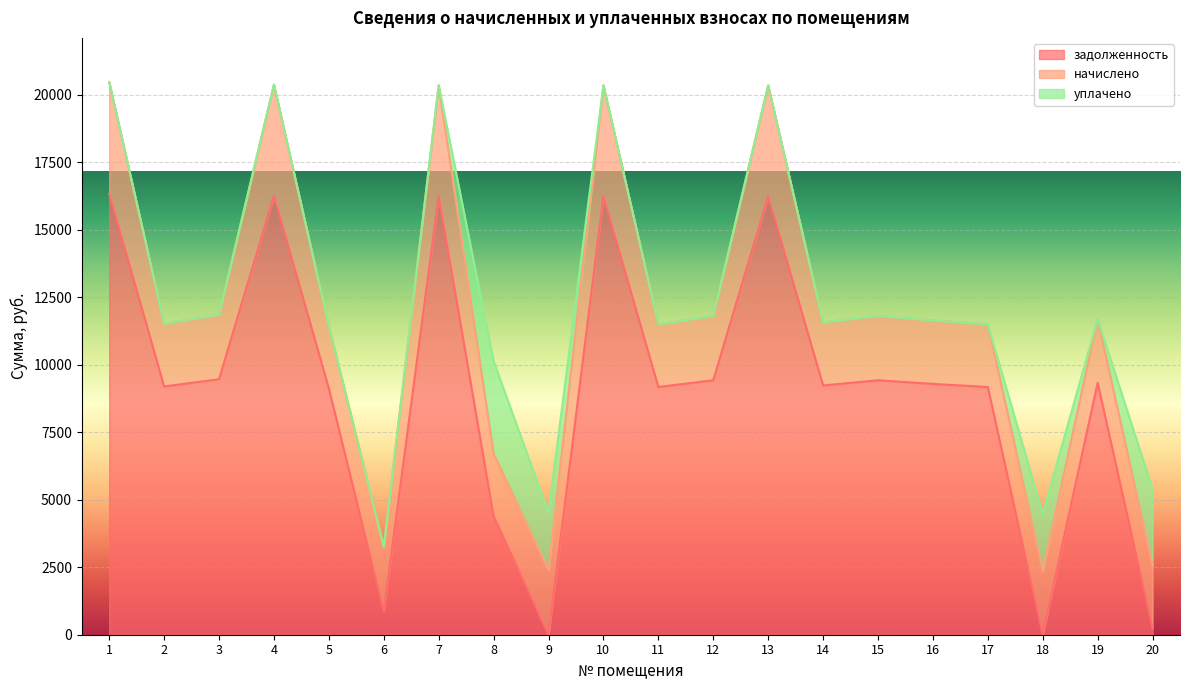

True or false: уплачено and начислено cross at least once.

True